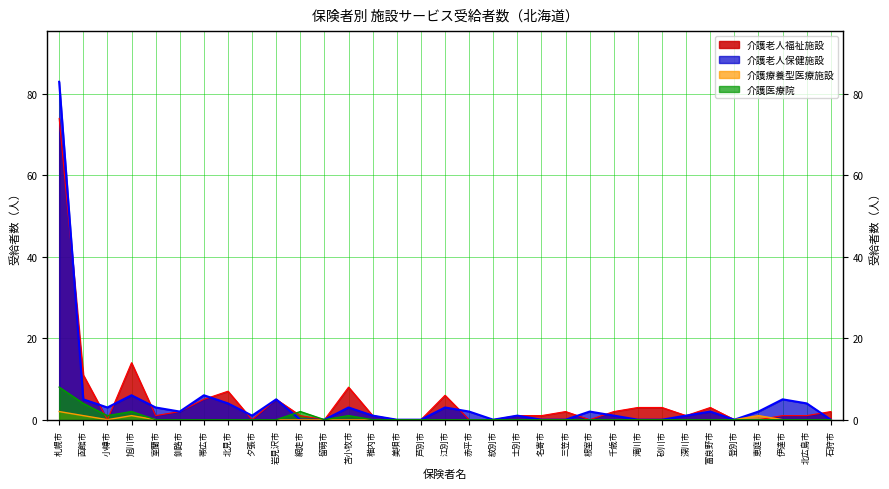

What is the difference between the highest and lowest values at 滝川市?

3